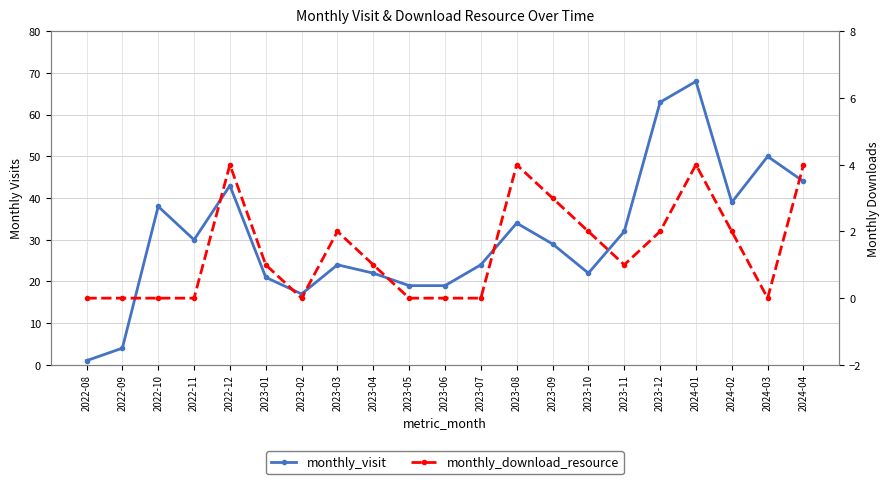

At which label does monthly_visit first exceed 29?

2022-10